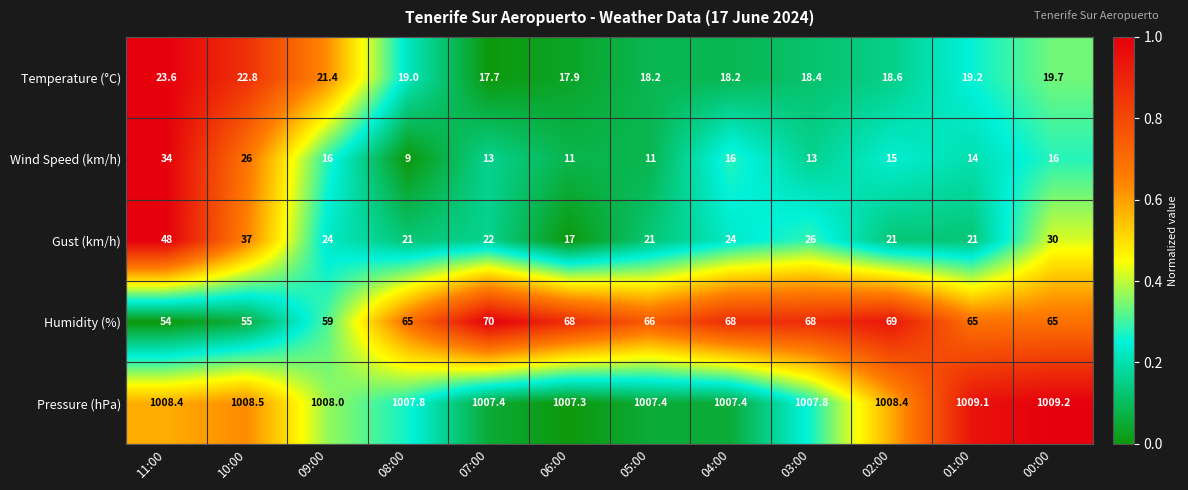

What is the sum of the Temperature (°C) values at 02:00 and 09:00?

40.0